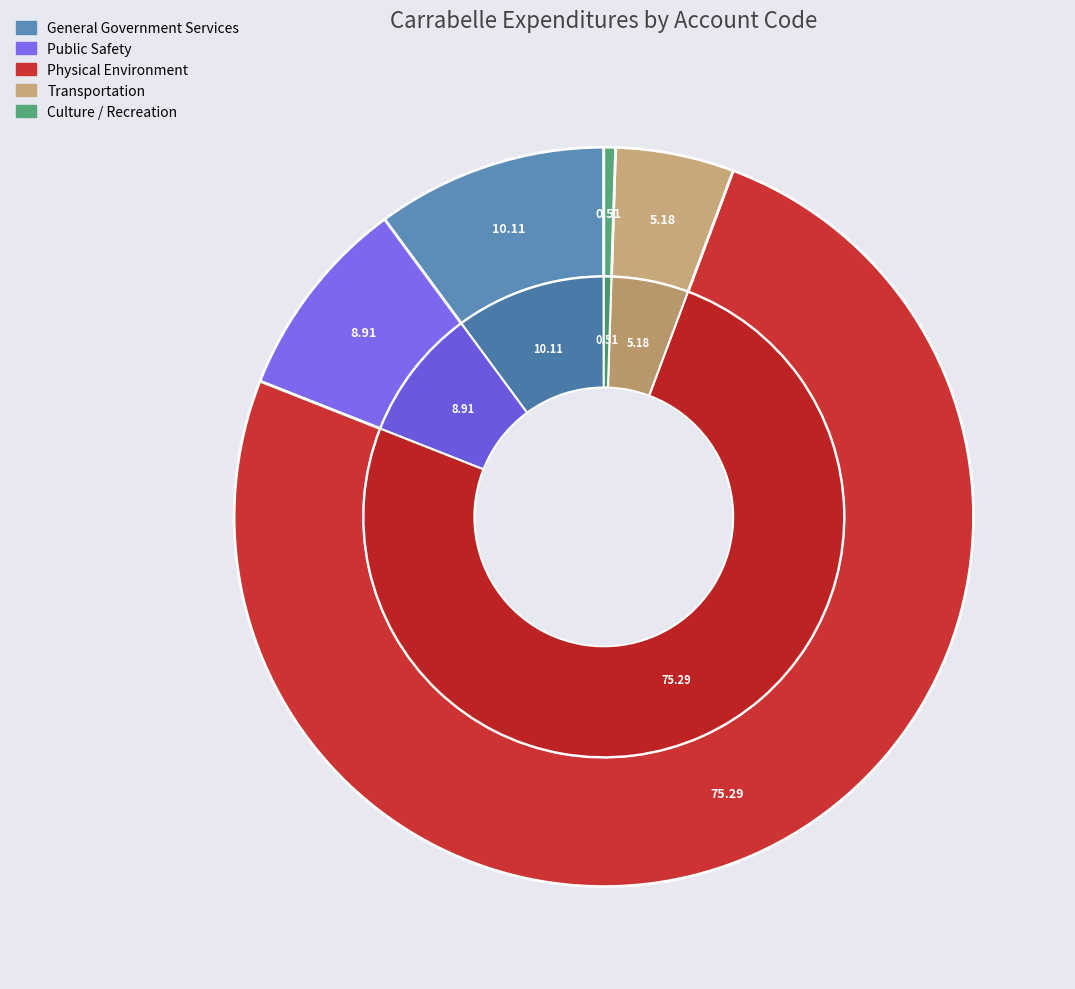

To the nearest percent, what is the difference between the Culture / Recreation and Transportation slice percentages?

5%